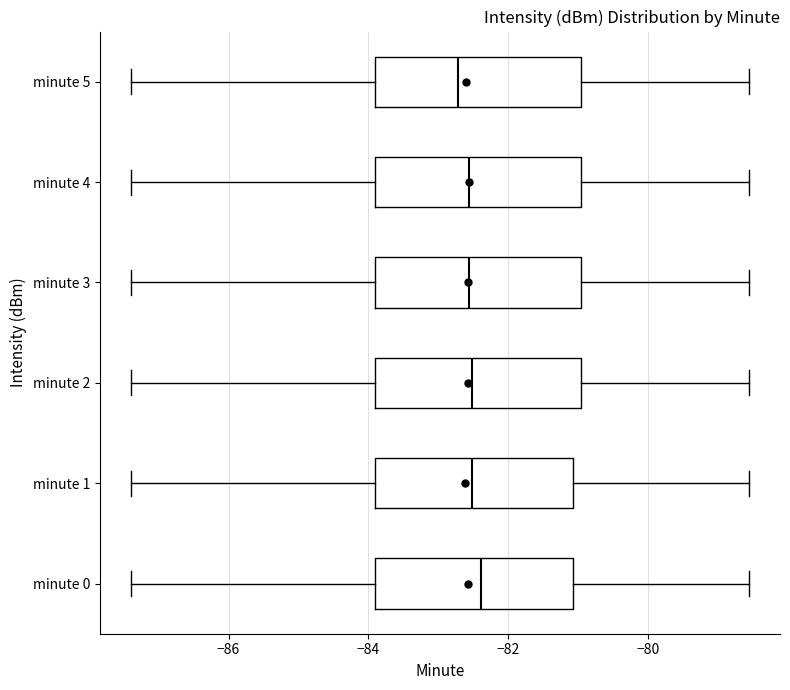

Reading bottom to top, transcribe this box plot: for each box, give where its median line is, the range the box spans, and where its two whiskers end, as read against the x-axis. The values are not printed on the chart, so give them approximately, as read against the axis.

minute 0: median -82.4, box -84.0 to -81.0, whiskers -87.4 to -78.6
minute 1: median -82.6, box -84.0 to -81.0, whiskers -87.4 to -78.6
minute 2: median -82.6, box -84.0 to -81.0, whiskers -87.4 to -78.6
minute 3: median -82.6, box -84.0 to -81.0, whiskers -87.4 to -78.6
minute 4: median -82.6, box -84.0 to -81.0, whiskers -87.4 to -78.6
minute 5: median -82.8, box -84.0 to -81.0, whiskers -87.4 to -78.6